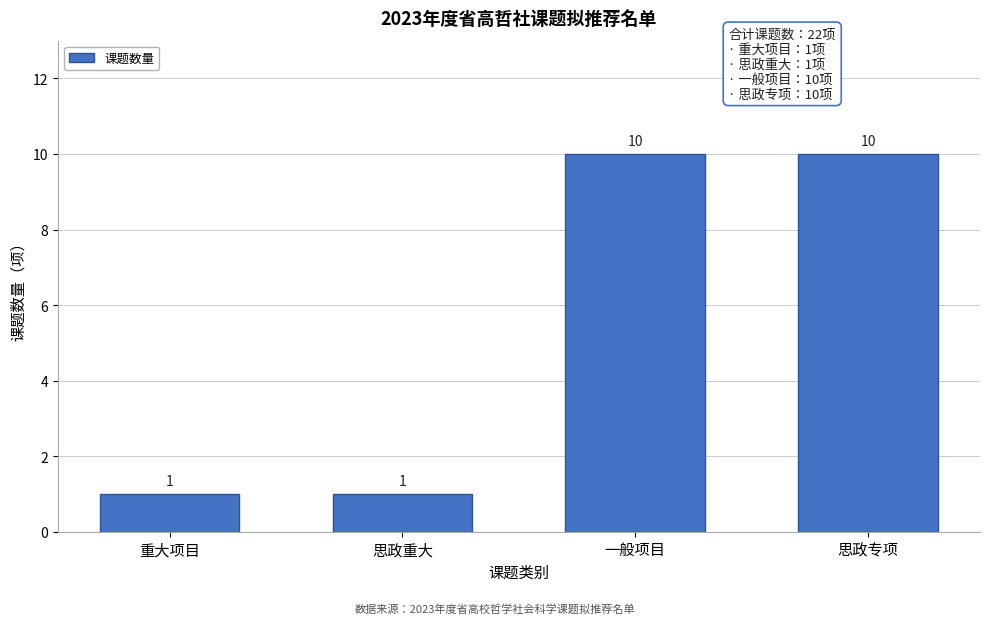

Reading left to right, extract all data points from this chart.

重大项目=1	思政重大=1	一般项目=10	思政专项=10